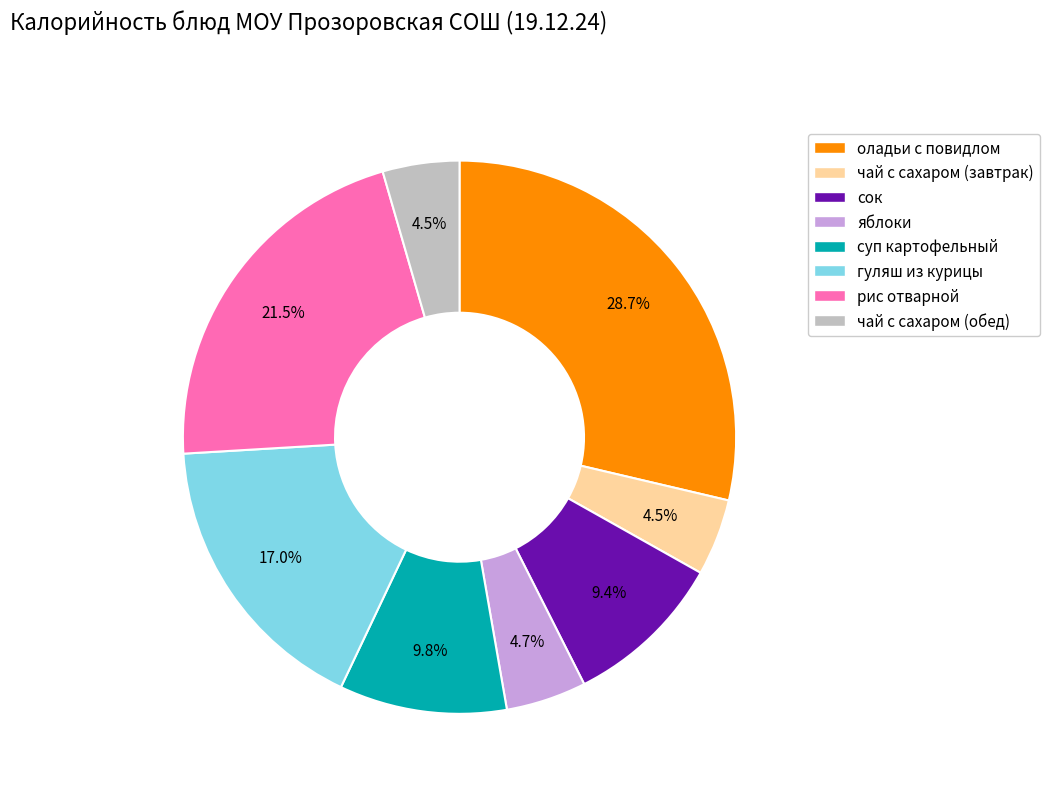

Combined, what portion of the pie is оладьи с повидлом and гуляш из курицы?

45.7%